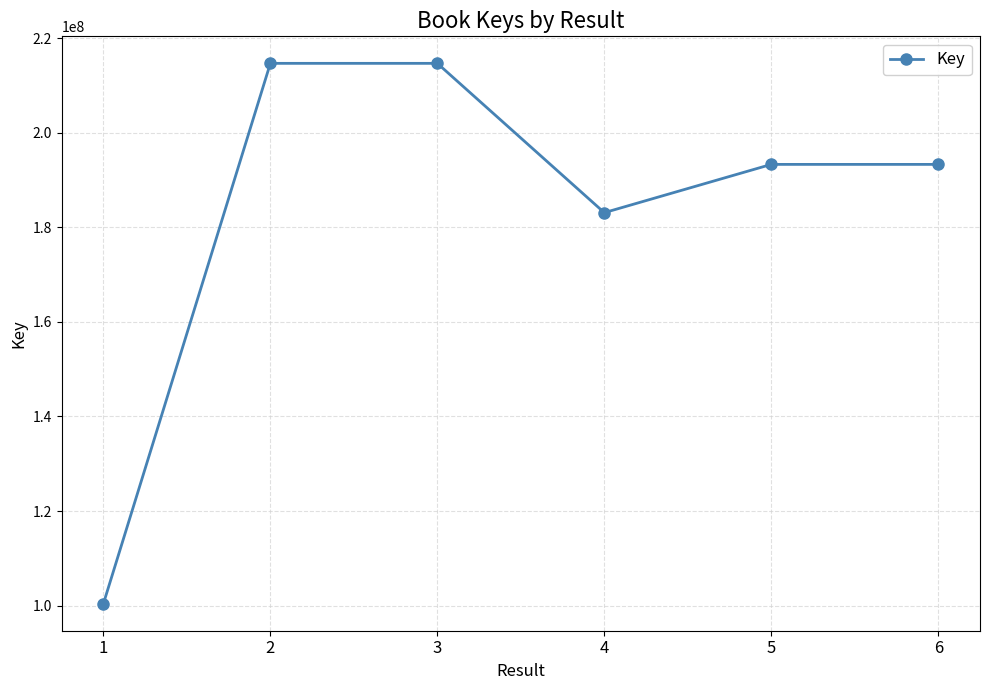

How many lines are shown in the chart?

1